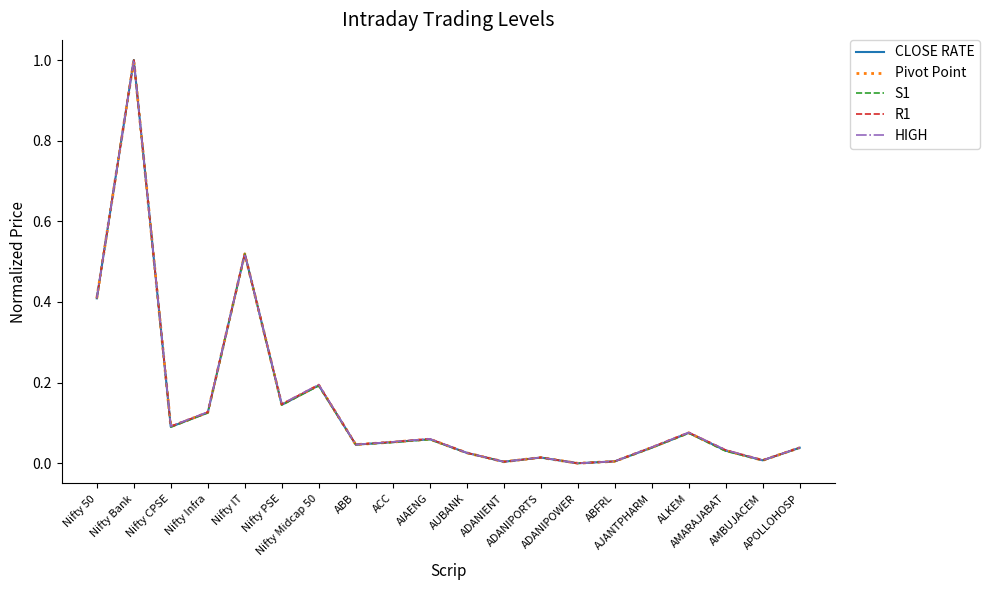

How many categories are shown in the chart?

20